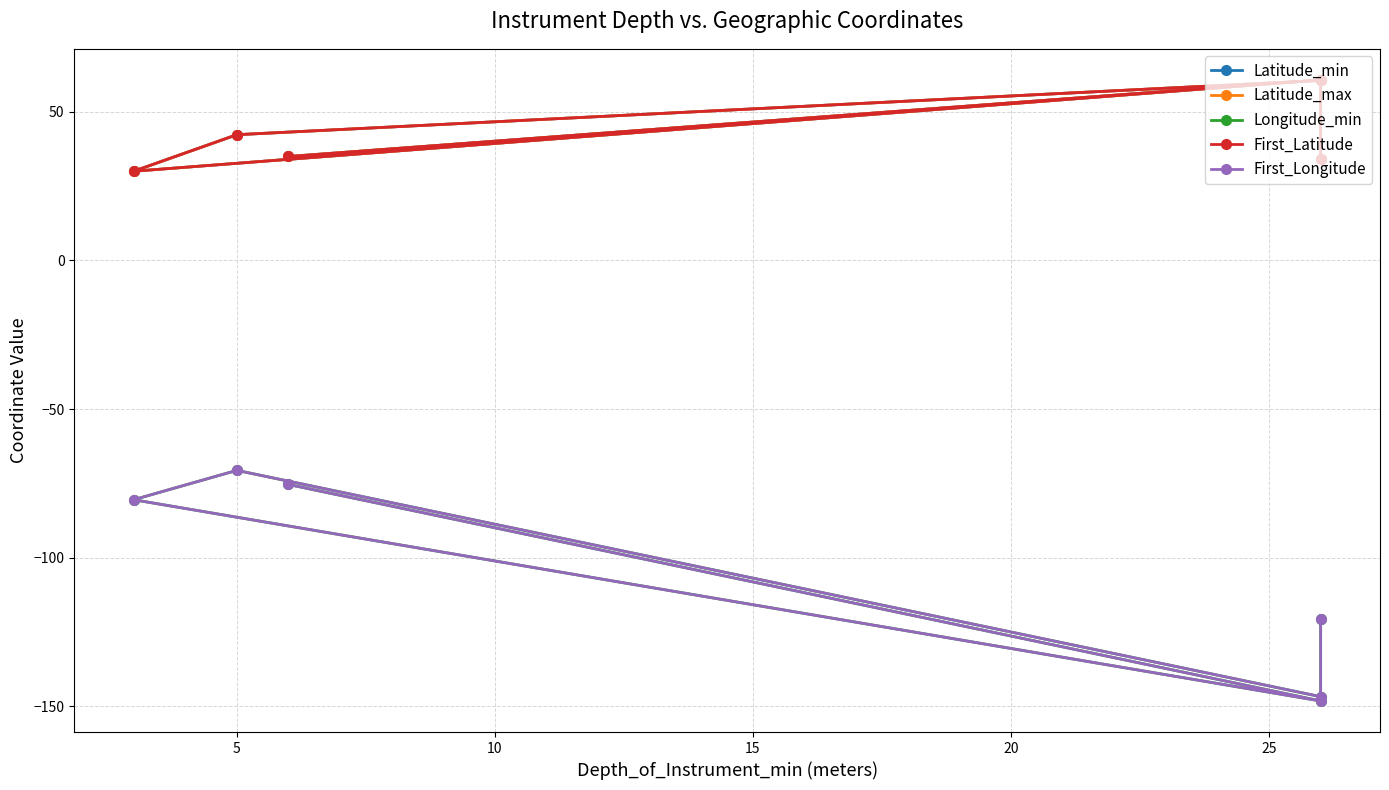

What is the minimum value for Longitude_min?

-148.3